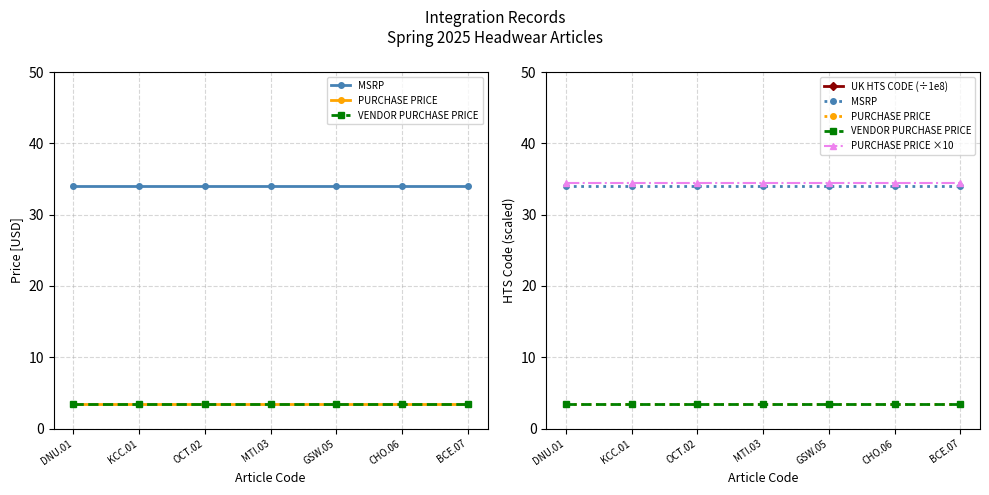

At how many categories does at least one series exceed 4?

7